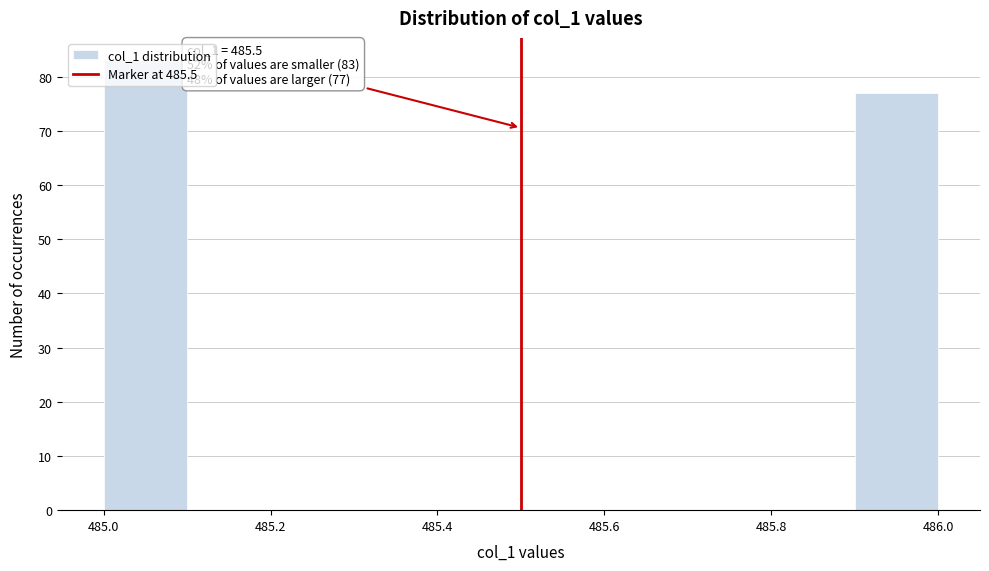

Over which range of the x-axis is the bar tallest?

485.0 to 485.1